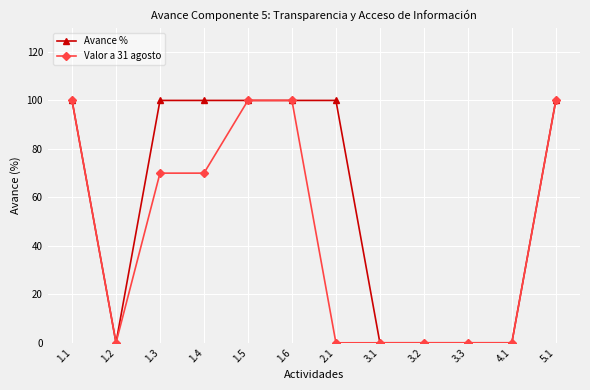

What is the difference between the second highest and minimum values in the Valor a 31 agosto series?

100